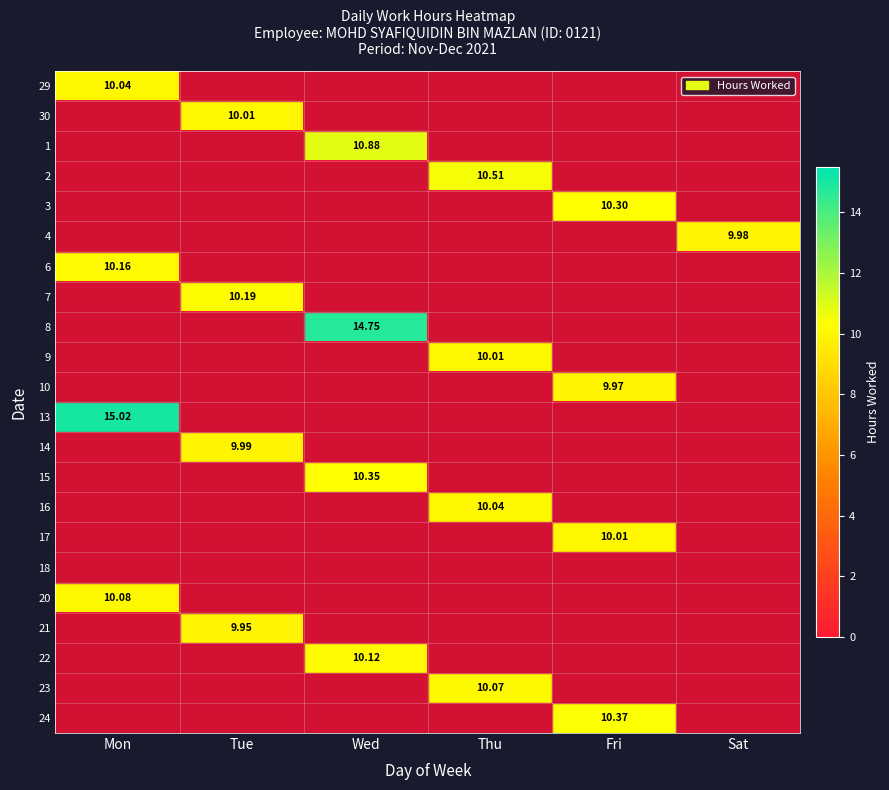

How many 10 values are between 0 and 1?

5